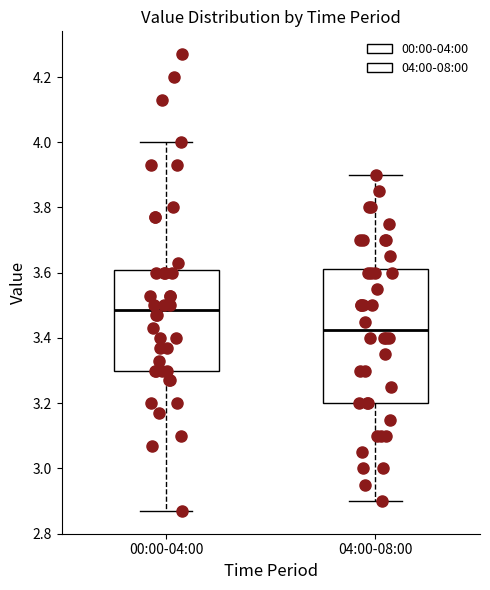

Which box's median line is the highest?

00:00-04:00